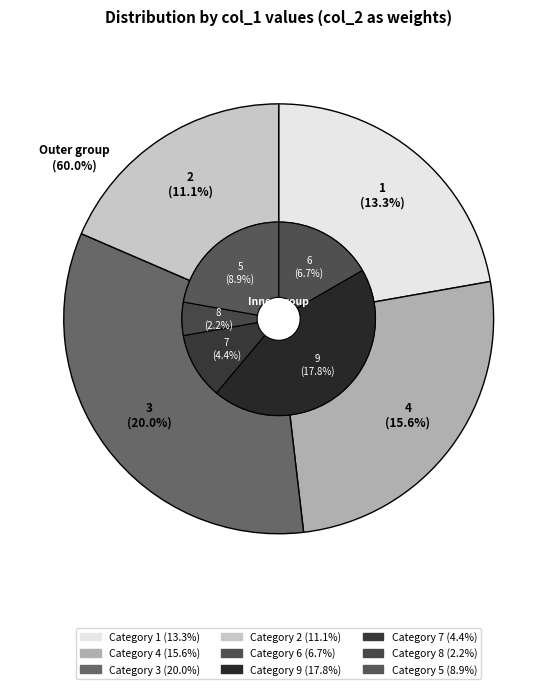

To the nearest percent, what portion does 5 represent?

9%